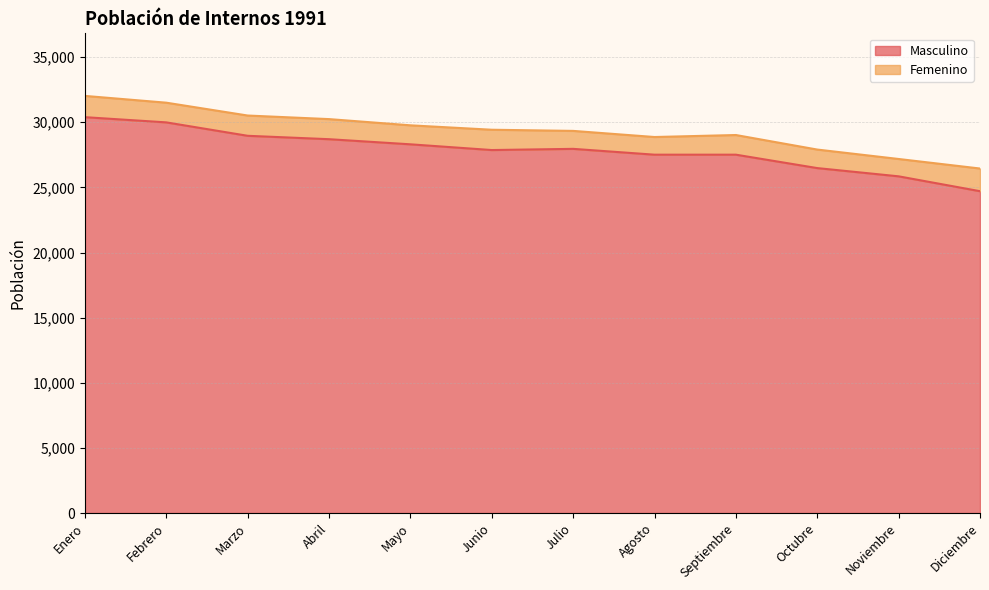

What is the label of the 3rd point from the left?

Marzo